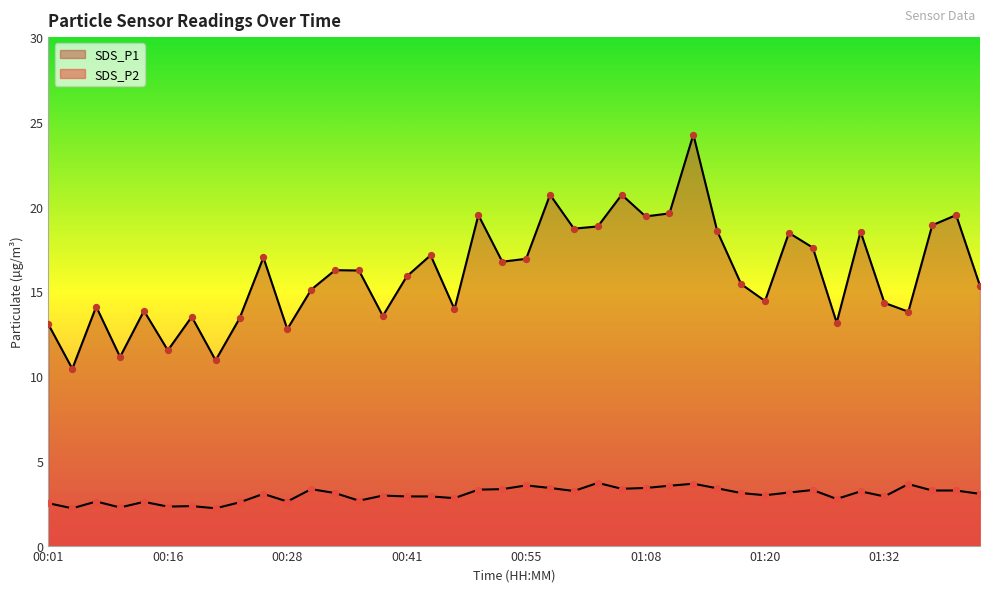

Which series reaches the minimum Y coordinate?

SDS_P2